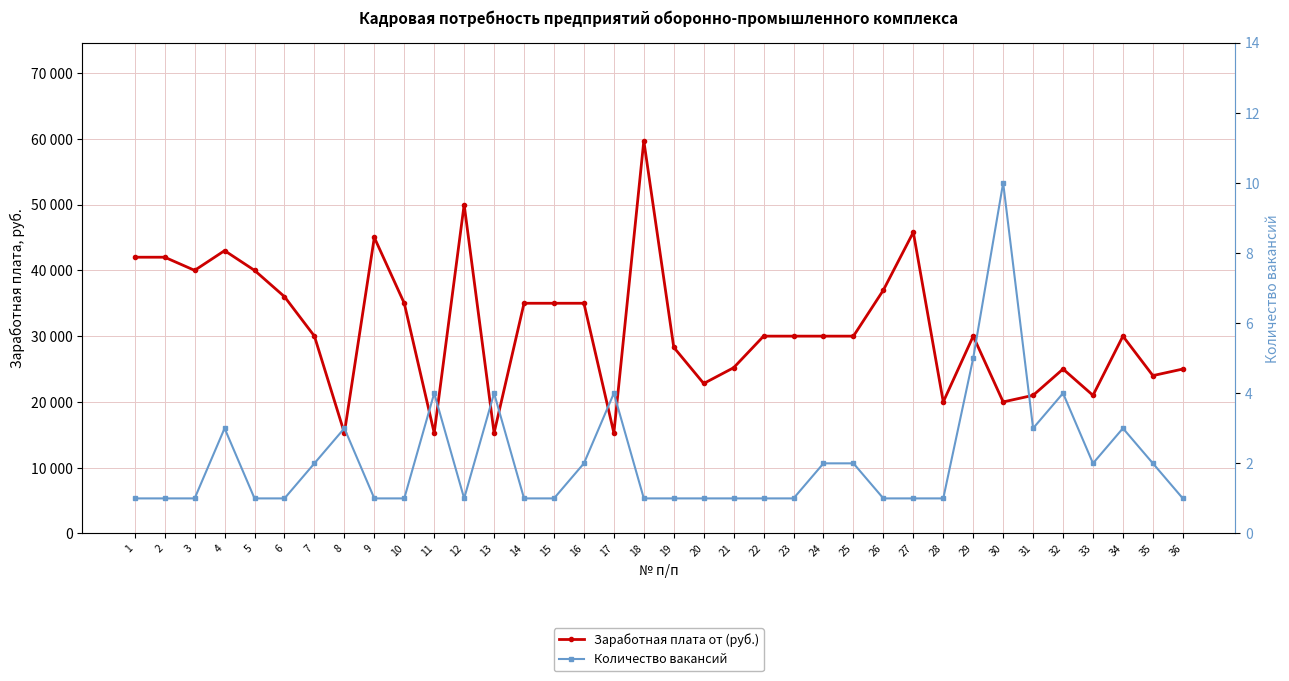

Is it true that Заработная плата от (руб.) equals 35000 at 14?

True